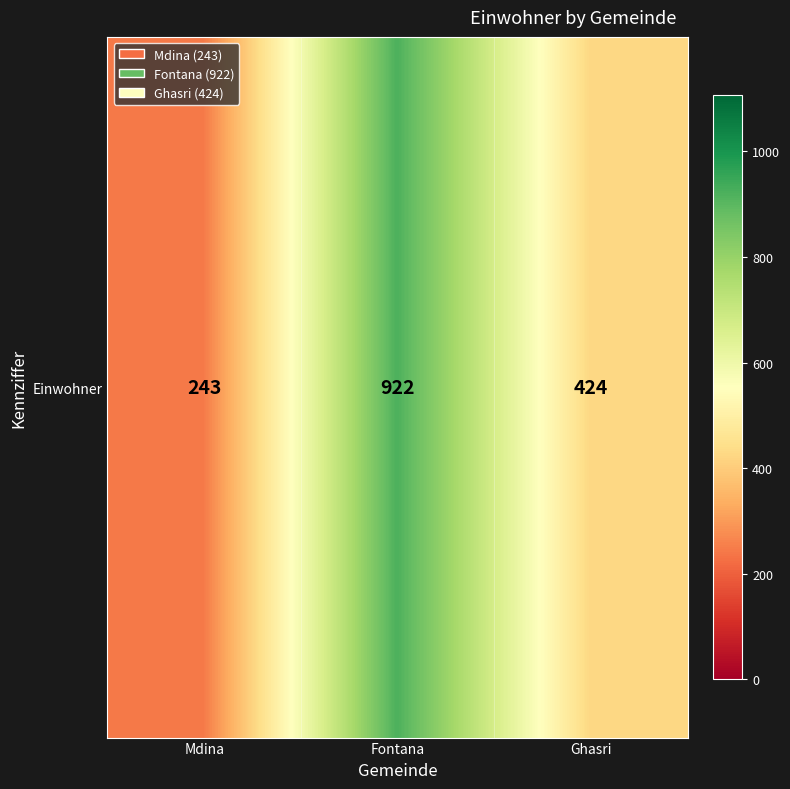

What is the maximum value shown in the chart?

922